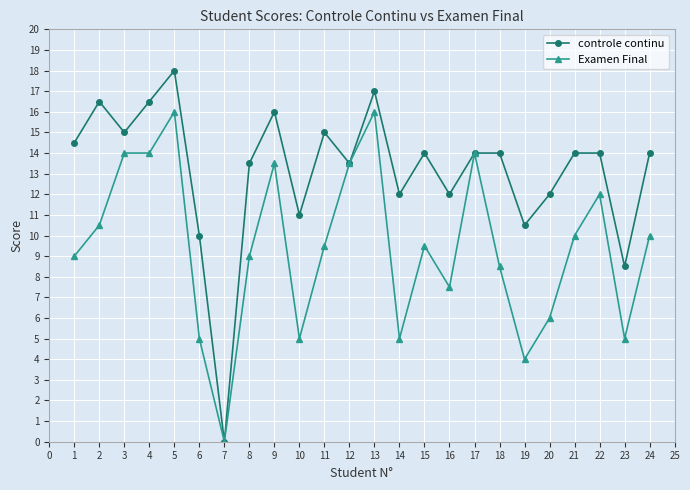

What is the average value of the controle continu series?

13.1